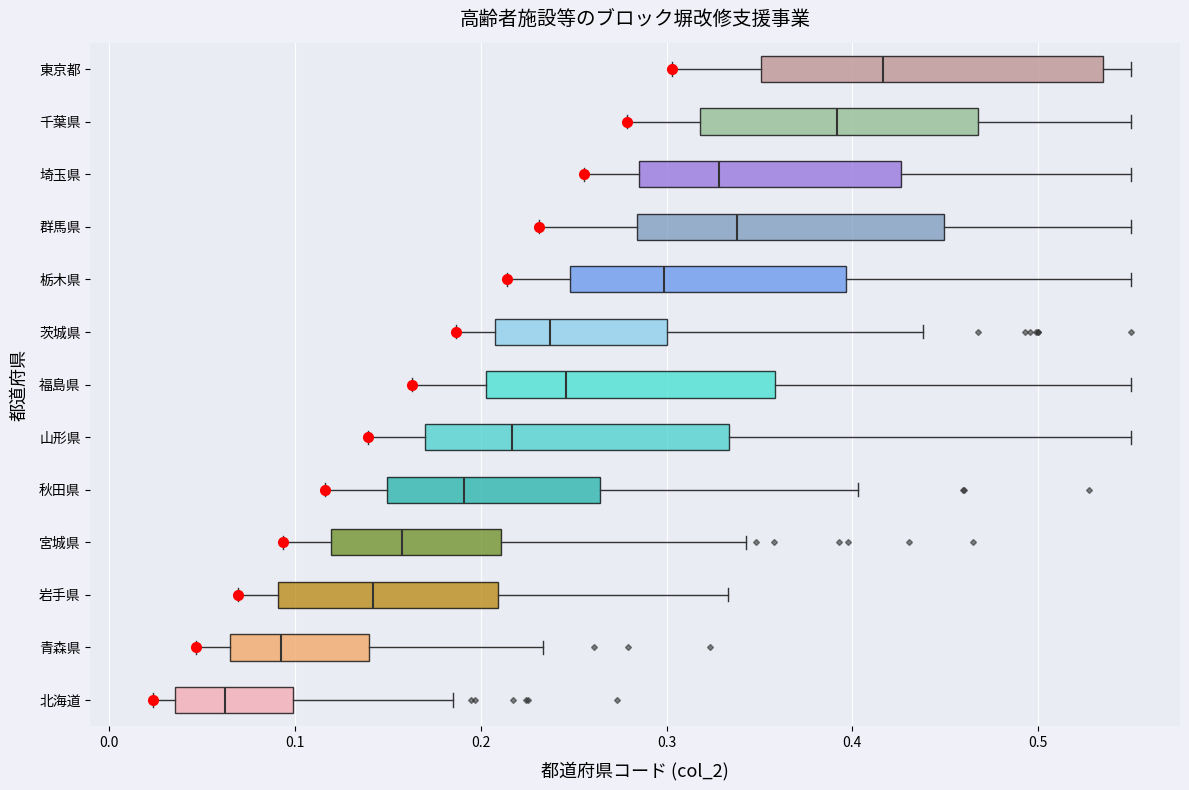

Where is the left edge of the box for 群馬県 on the x-axis? The values are not printed on the chart, so give them approximately, as read against the axis.

0.28